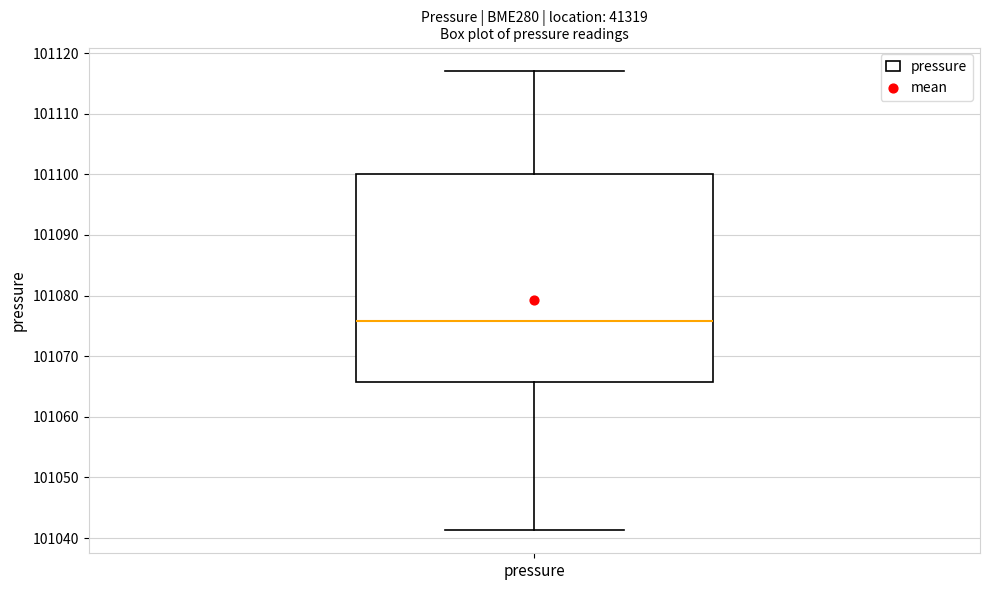

Read this box plot against the y-axis: the position of the median line, the range covered by the box, and the ends of both whiskers. The values are not printed on the chart, so give them approximately, as read against the axis.

median 101076, box 101066 to 101100, whiskers 101041 to 101117